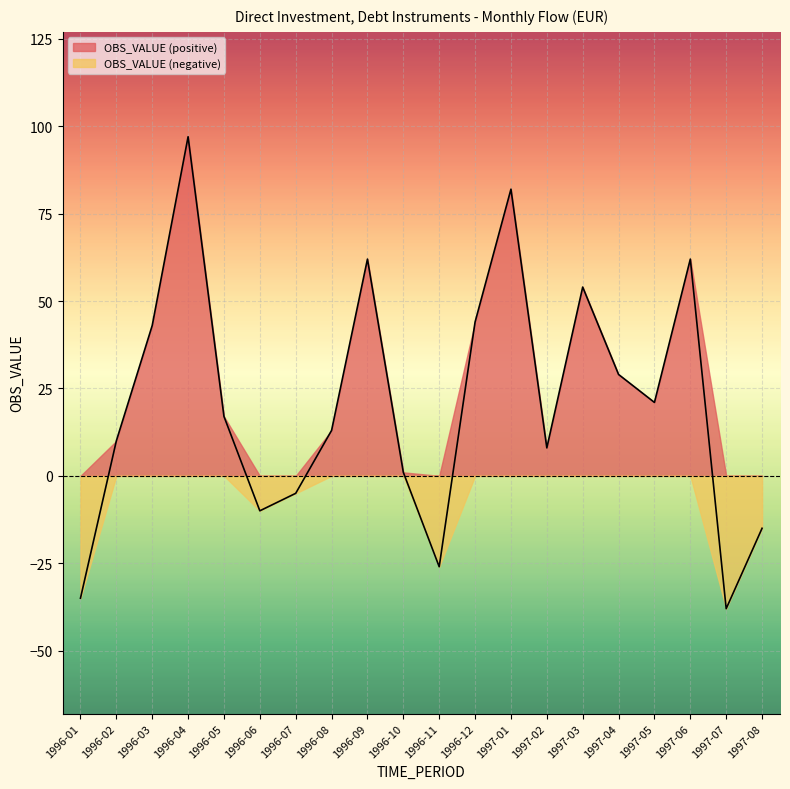

What is the label of the 5th point from the right?

1997-04